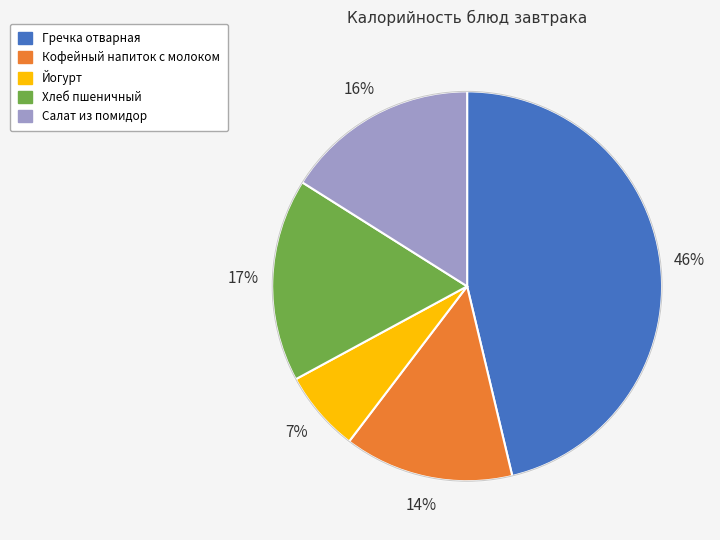

Between Йогурт and Кофейный напиток с молоком, which is larger?

Кофейный напиток с молоком